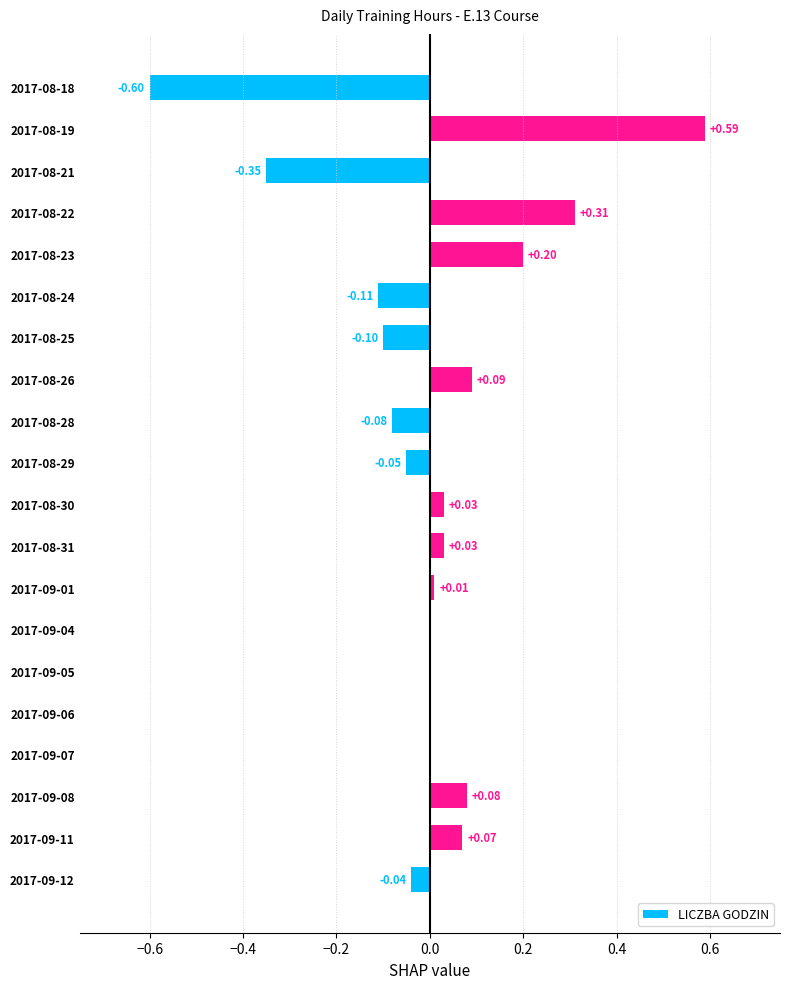

What is the change in value from 2017-09-08 to 2017-08-18?

-0.7